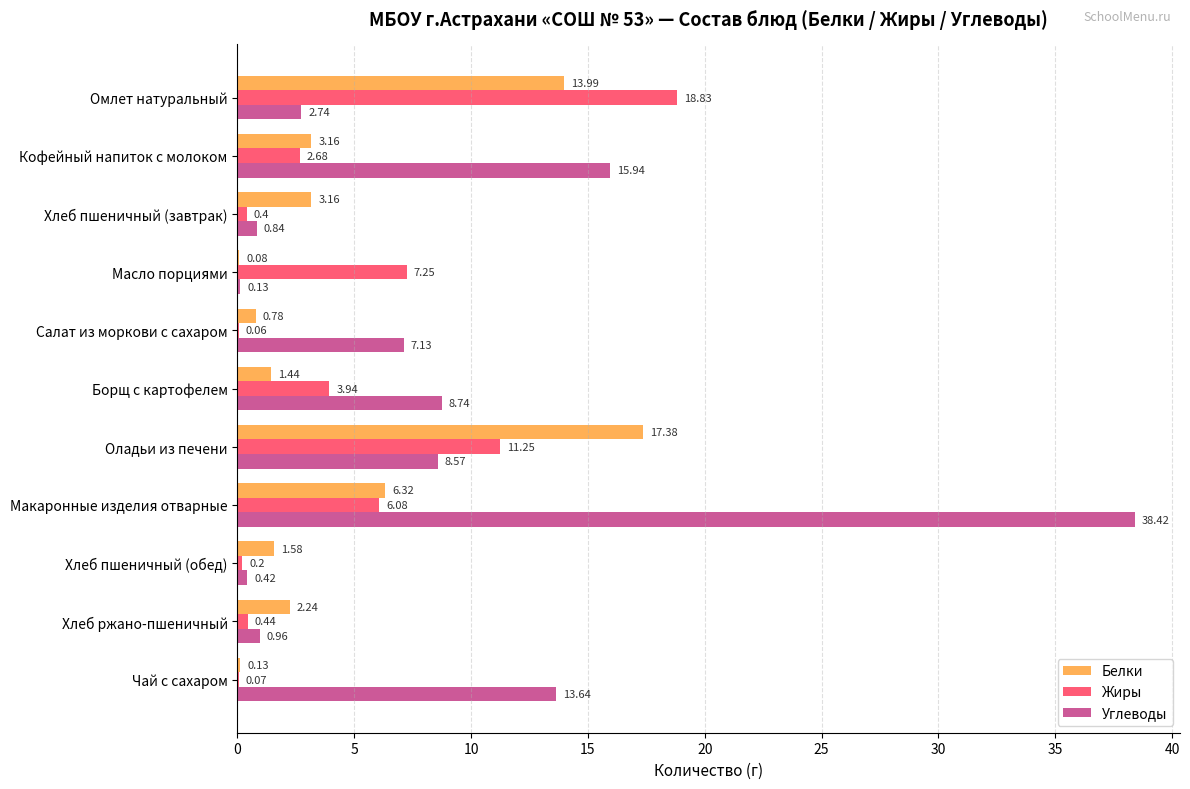

Count the number of data series in this chart.

3